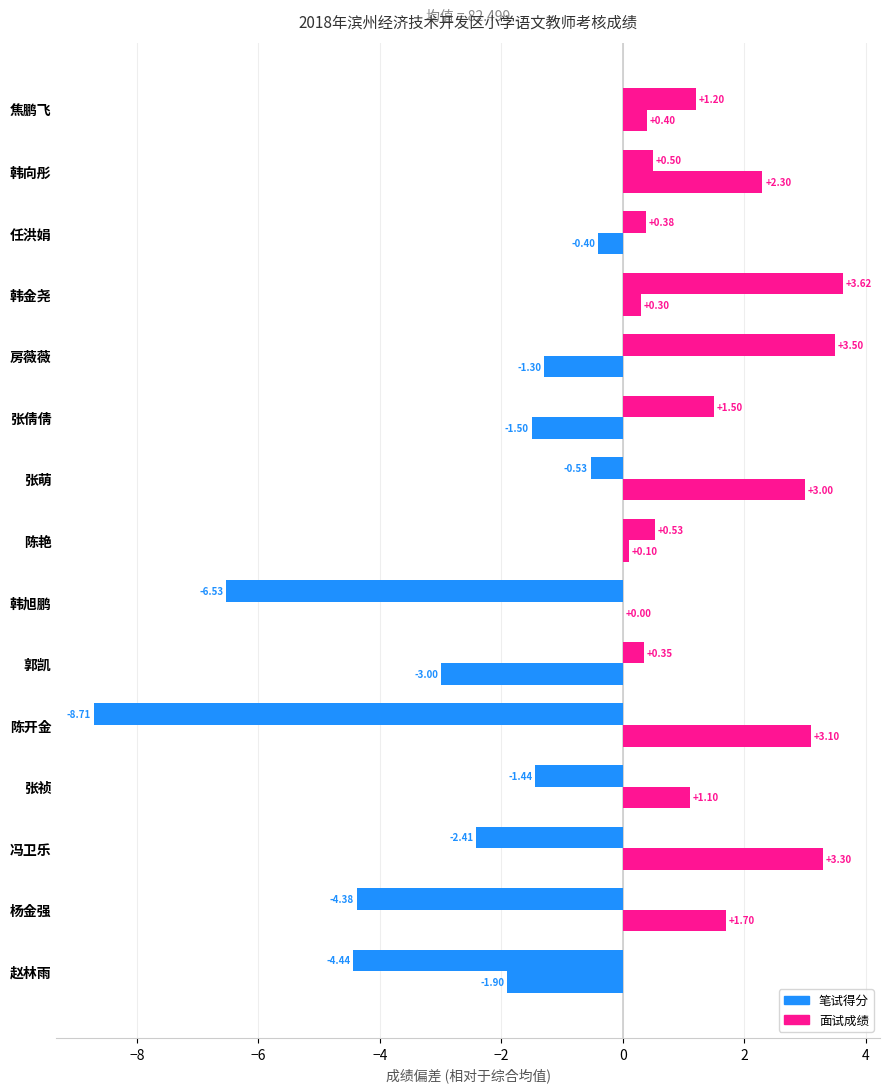

How many series are shown in this chart?

2